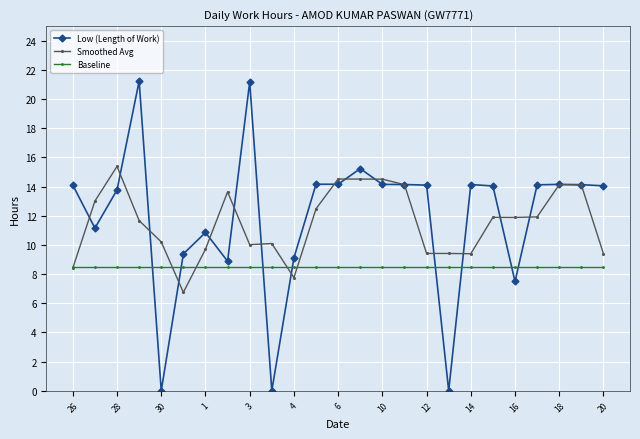

What is the maximum value shown in the chart?

21.2